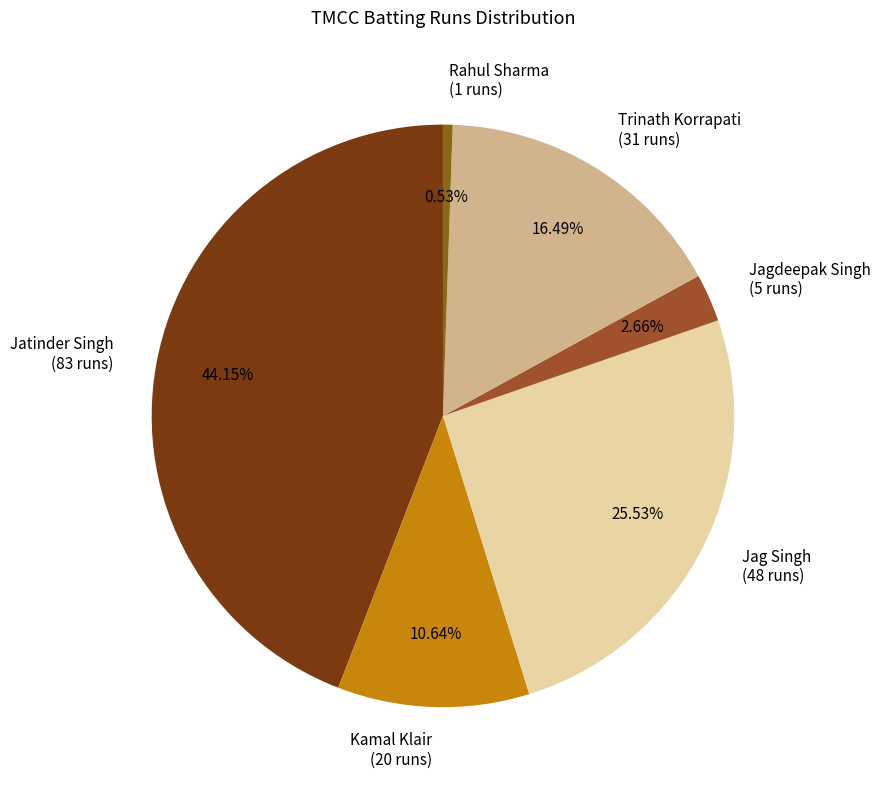

What is the smallest slice in the pie chart?

Rahul Sharma